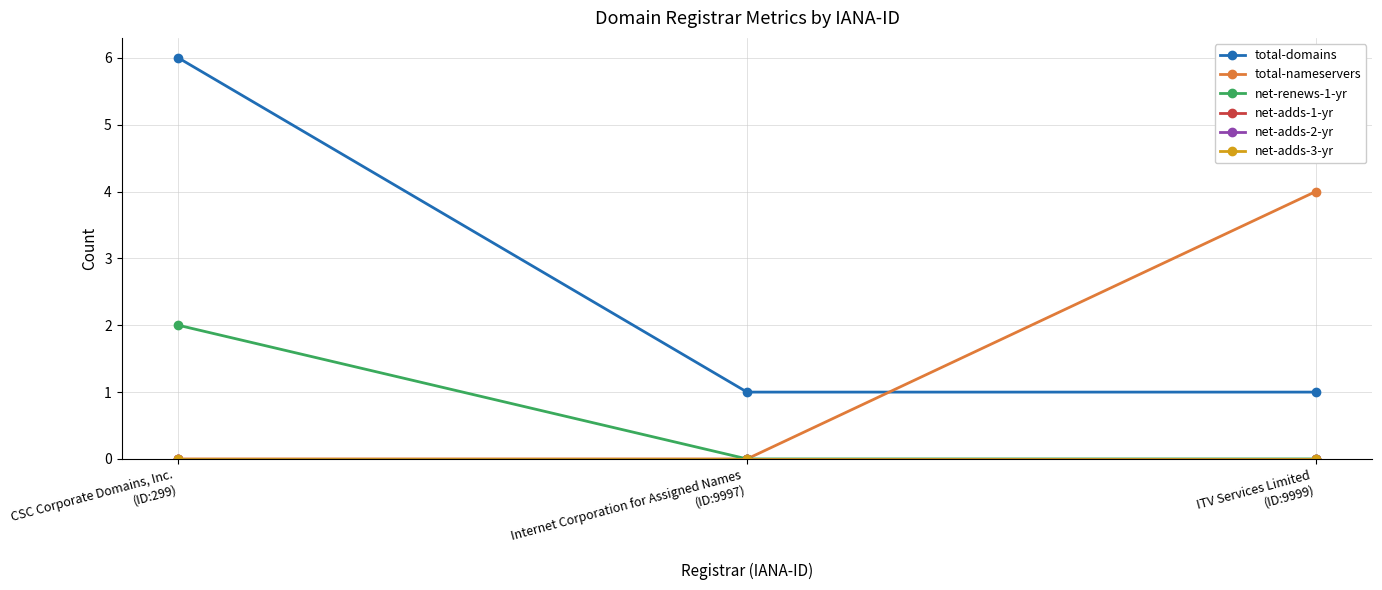

Does the chart have visible grid lines?

Yes